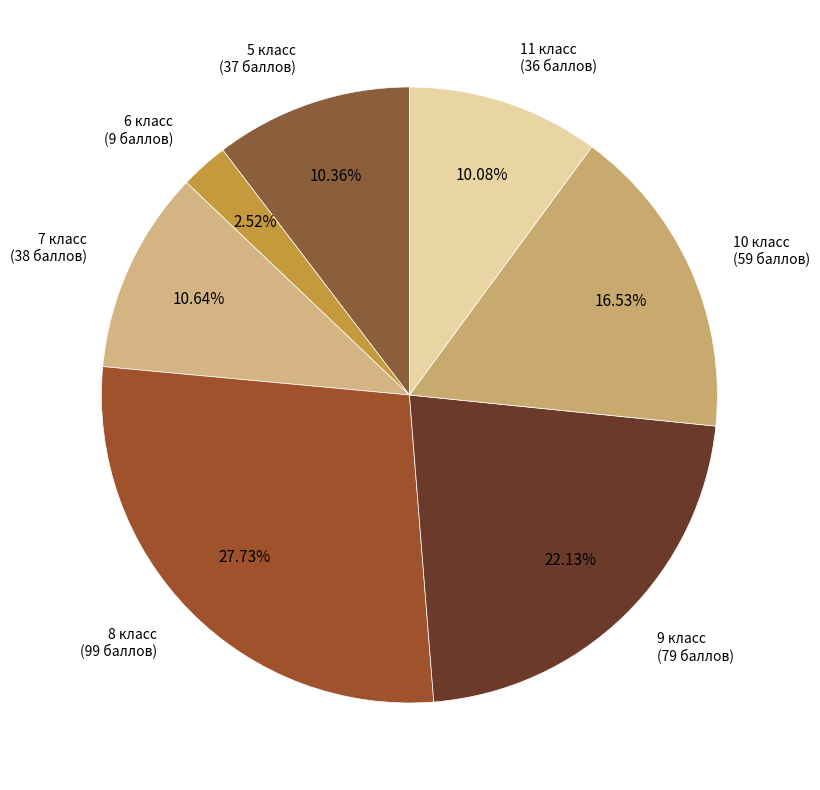

What percentage do 5 класс and 7 класс together represent?

21.0%